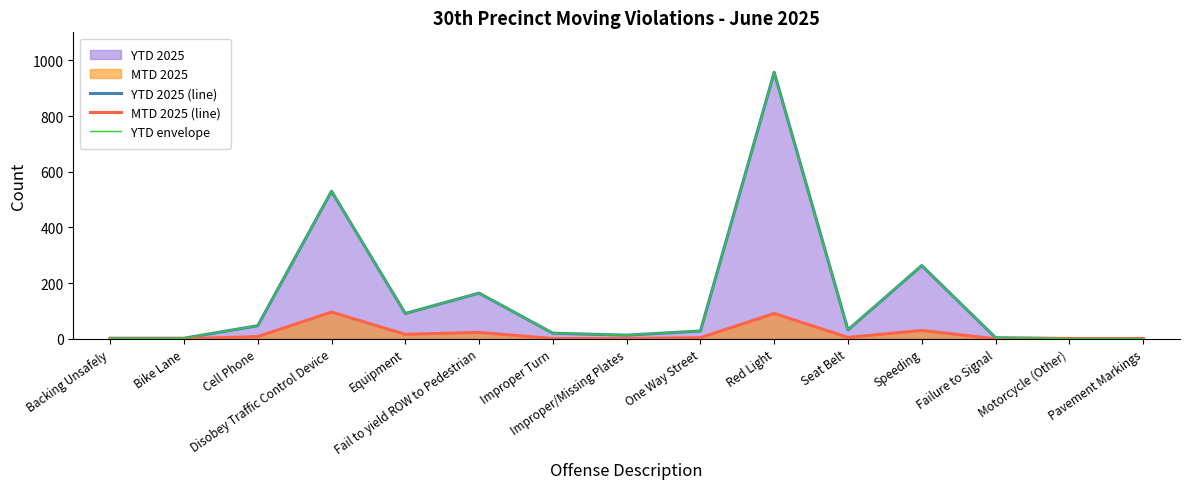

True or false: YTD envelope and YTD 2025 (line) intersect in this chart.

False